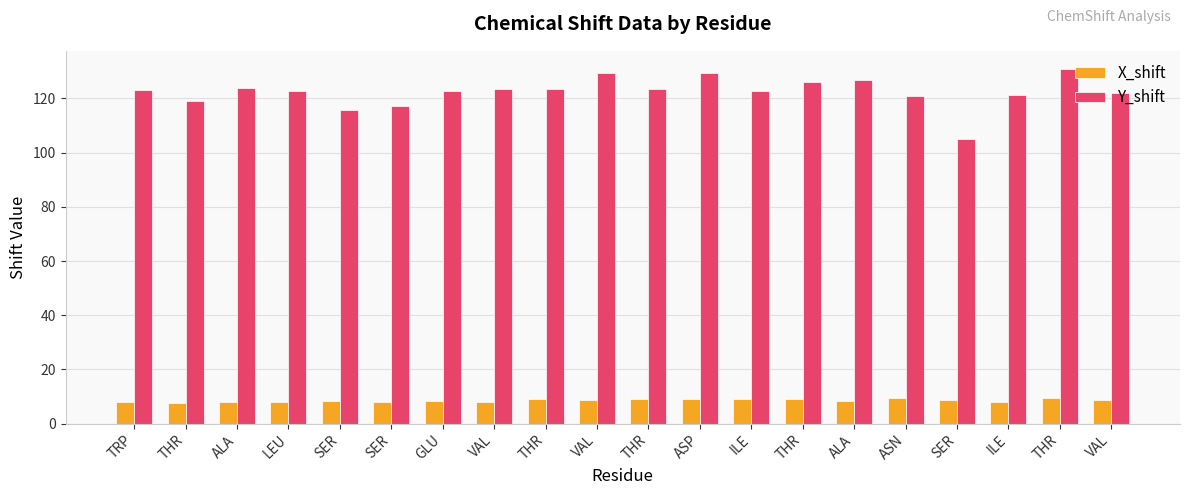

How many groups of bars are there?

20